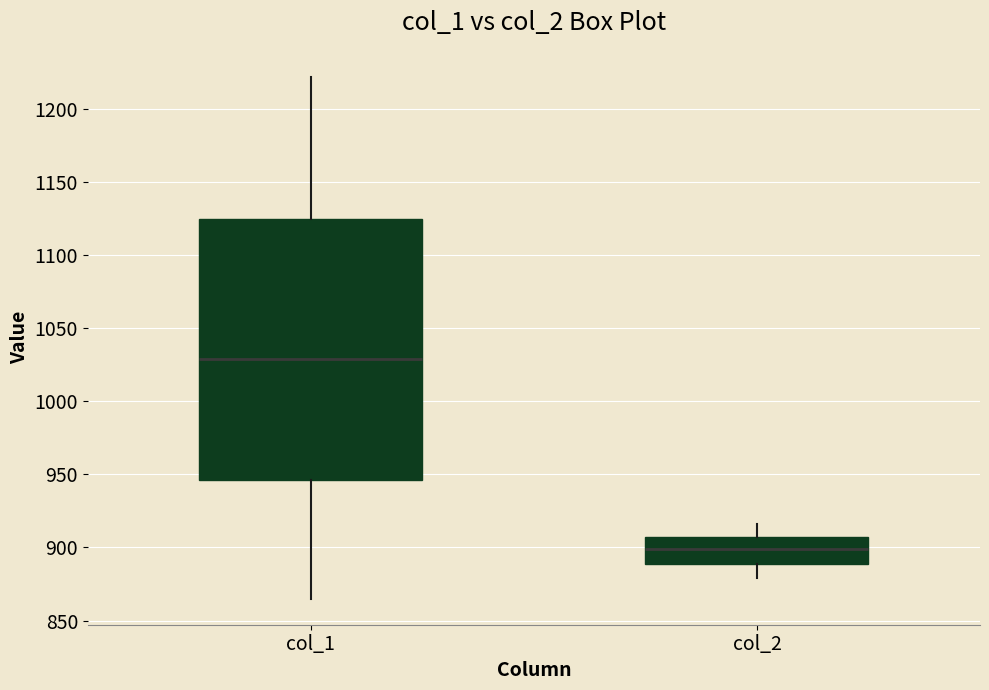

Reading left to right, transcribe this box plot: for each box, give where its median line is, the range the box spans, and where its two whiskers end, as read against the y-axis. The values are not printed on the chart, so give them approximately, as read against the axis.

col_1: median 1030, box 945 to 1125, whiskers 865 to 1220
col_2: median 900, box 890 to 905, whiskers 880 to 915